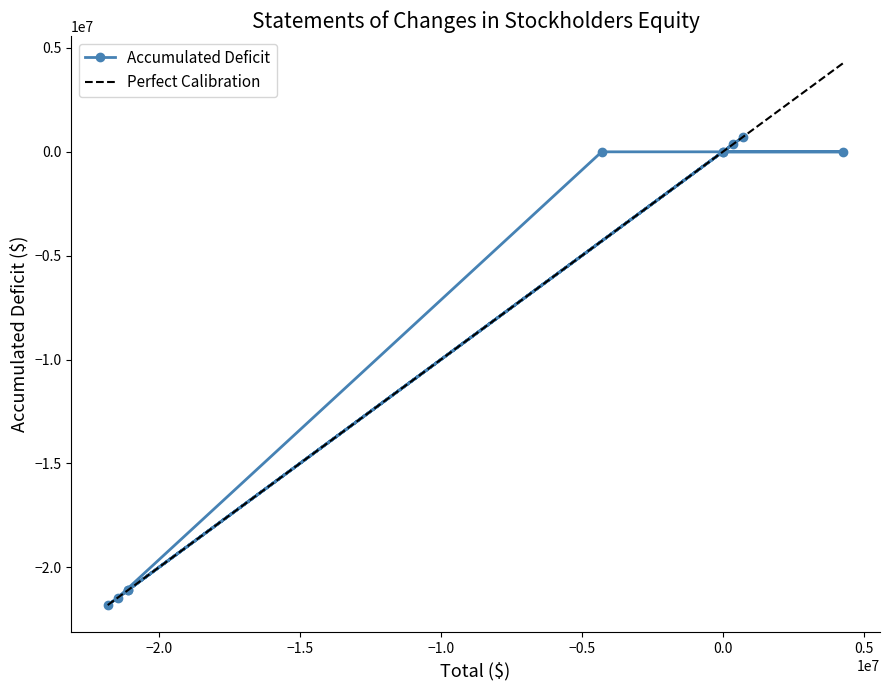

How many distinct data groups are displayed?

1